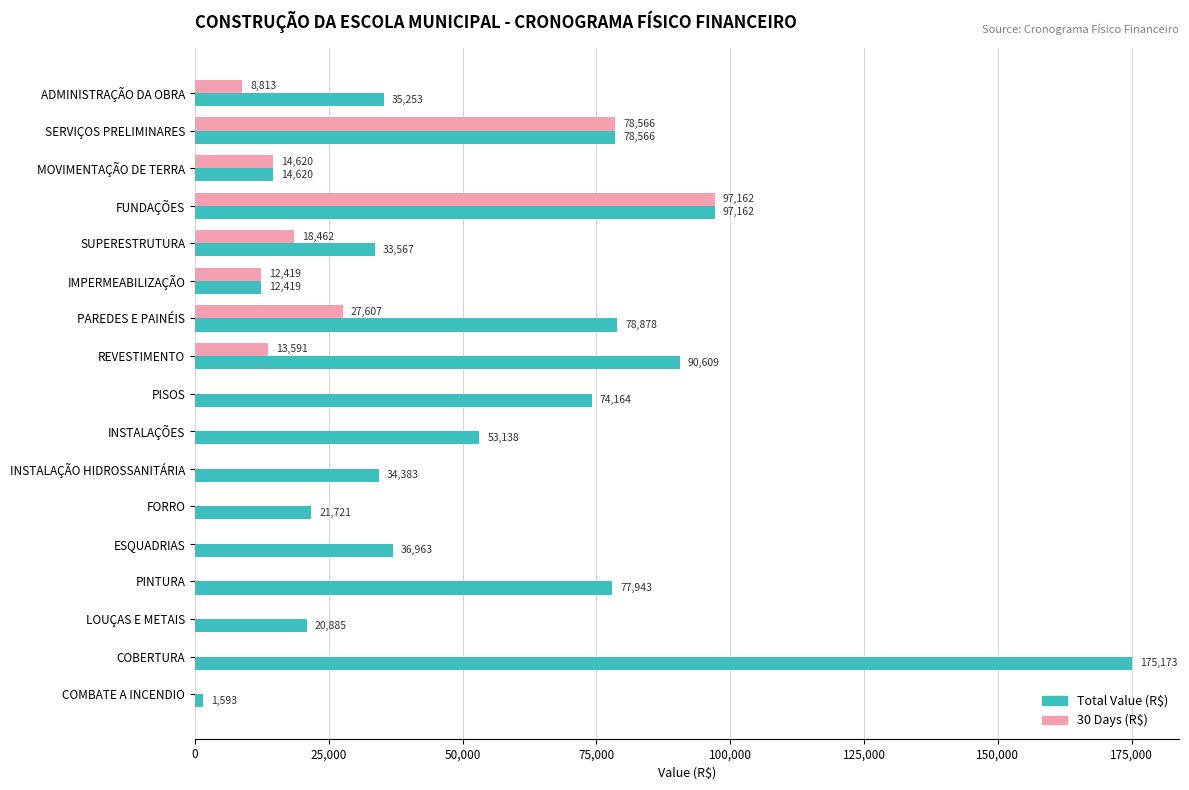

True or false: 30 Days (R$) has a value of 15082.2 at ADMINISTRAÇÃO DA OBRA.

False